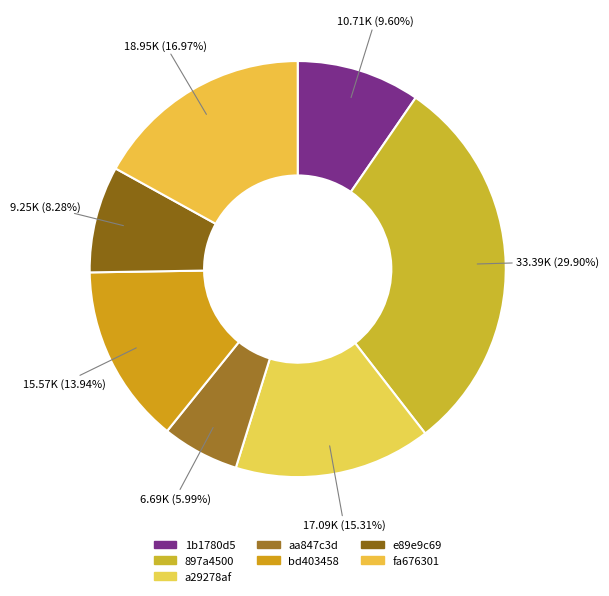

Count the number of slices in the pie.

7